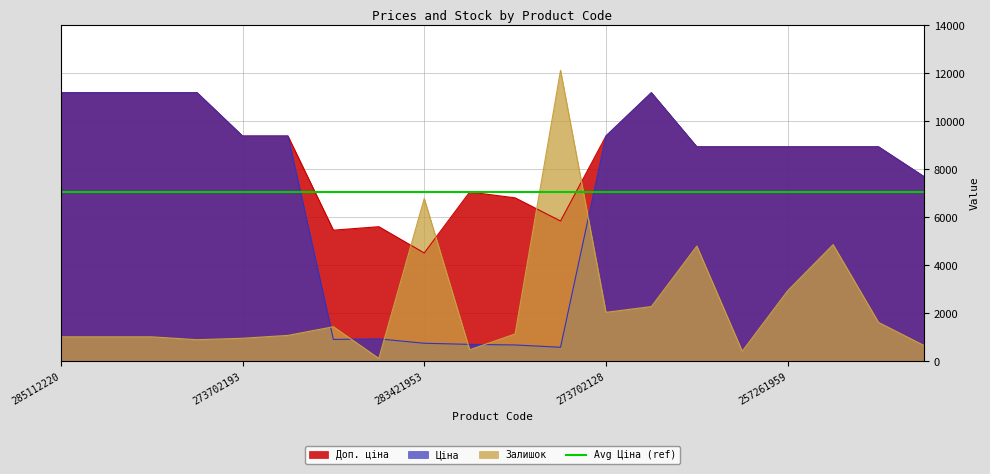

What is the value of the Ціна point at the 10th from the left?

705.1